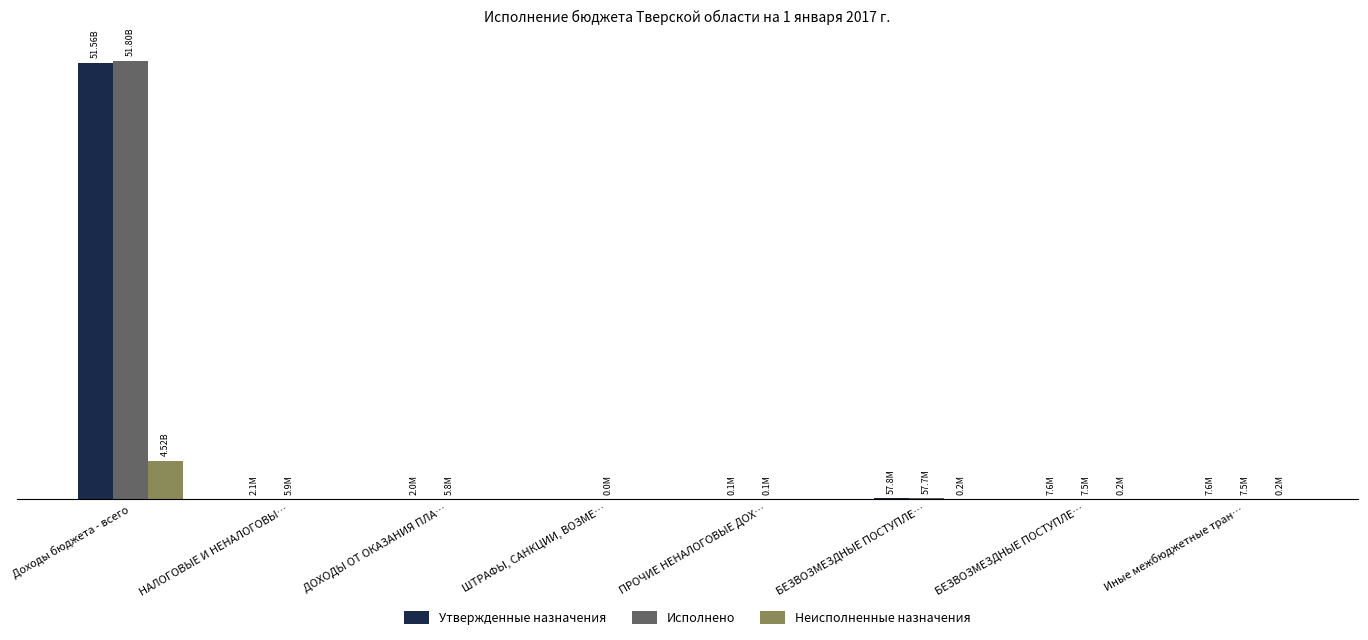

What are all the series names shown in the legend?

Утвержденные назначения, Исполнено, Неисполненные назначения